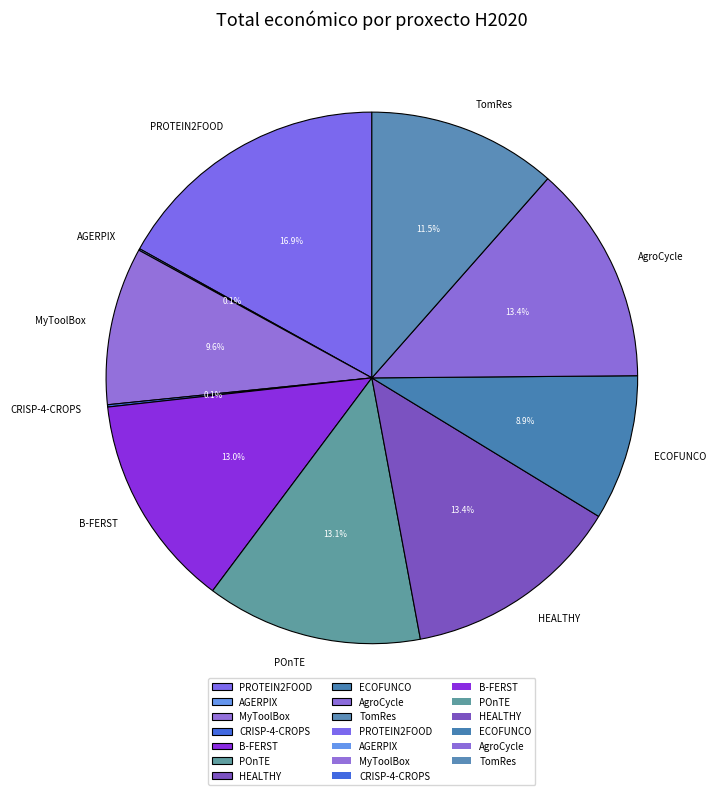

To the nearest percent, what is the combined percentage of TomRes and AgroCycle?

25%